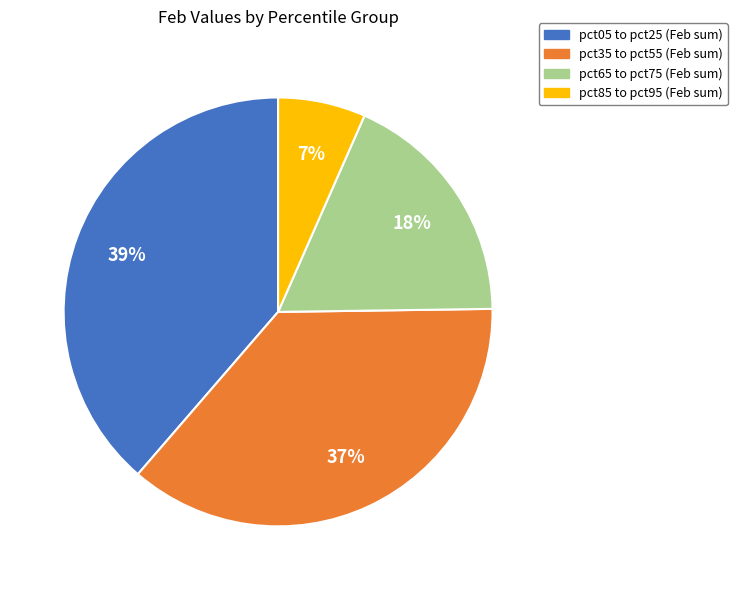

Count the number of slices in the pie.

4